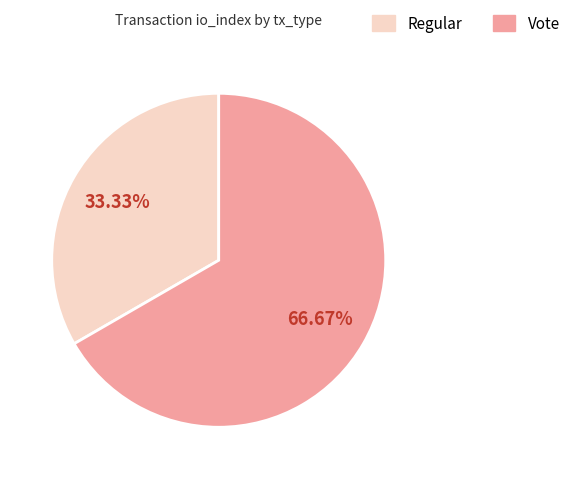

Which slice is the smallest?

Regular